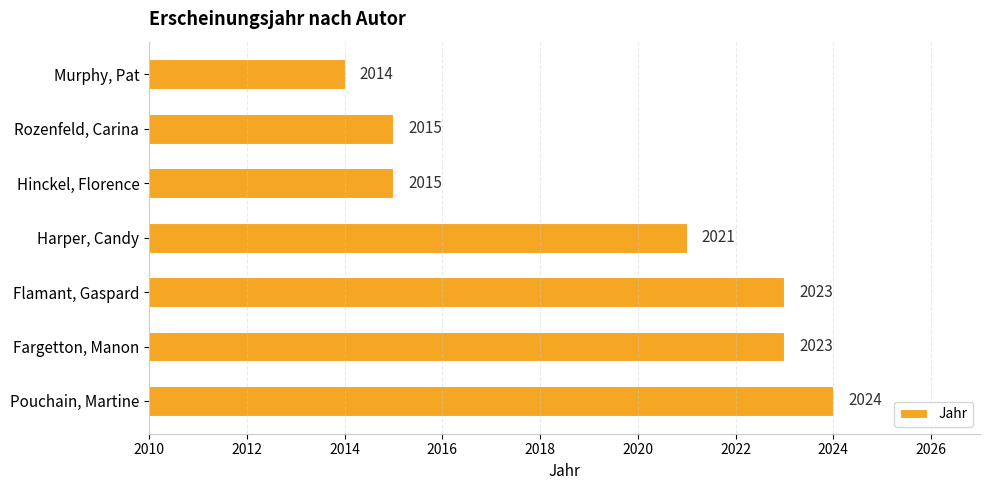

Reading bottom to top, transcribe all the data shown in this chart.

Pouchain, Martine=2024	Fargetton, Manon=2023	Flamant, Gaspard=2023	Harper, Candy=2021	Hinckel, Florence=2015	Rozenfeld, Carina=2015	Murphy, Pat=2014